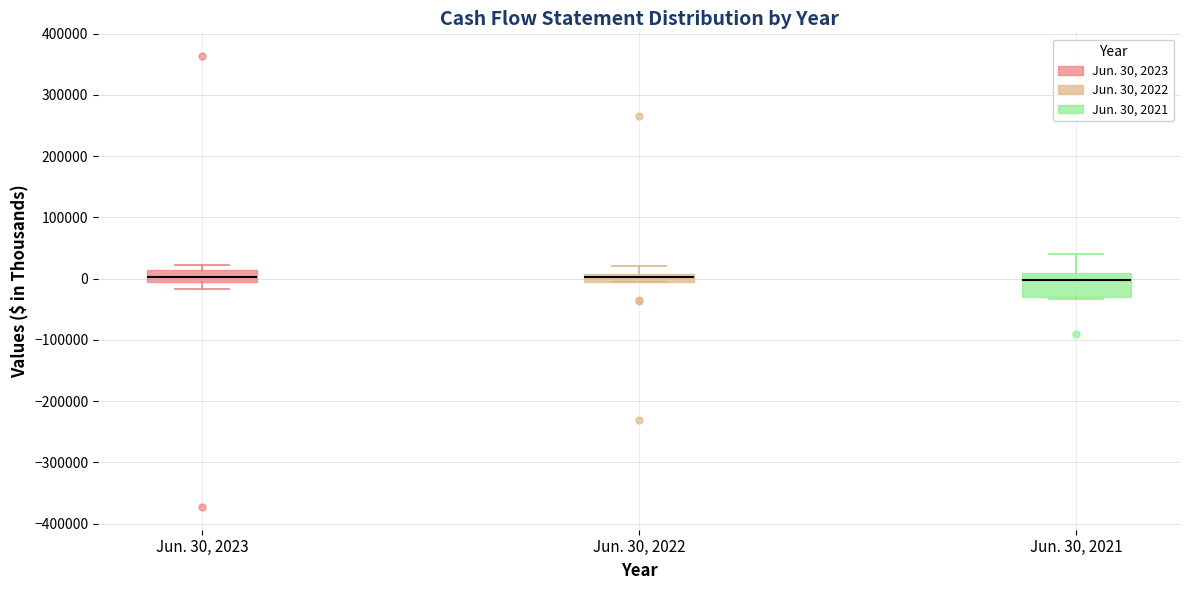

Comparing the boxes themselves (not the whiskers), which one is the tallest?

Jun. 30, 2021